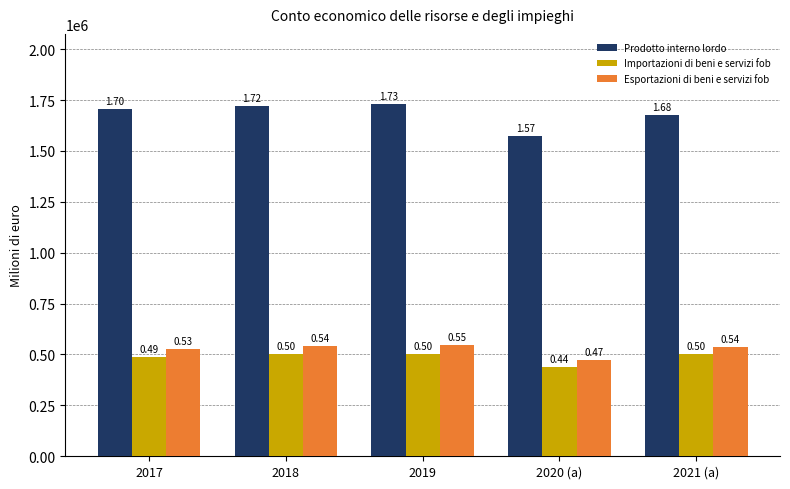

How many groups of bars are there?

5